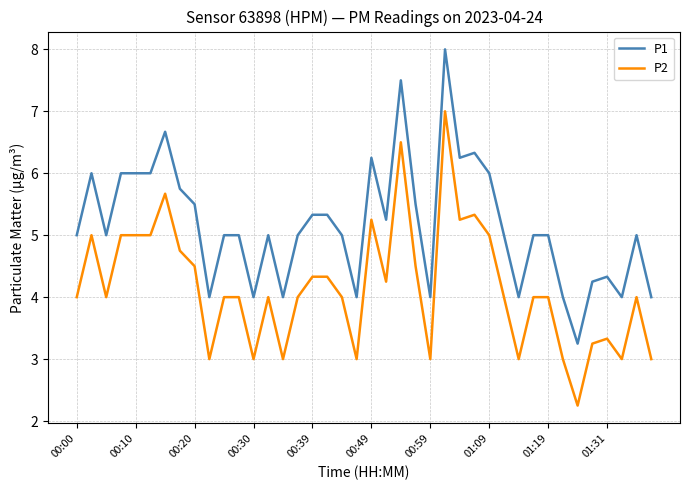

True or false: P1 and P2 intersect in this chart.

False